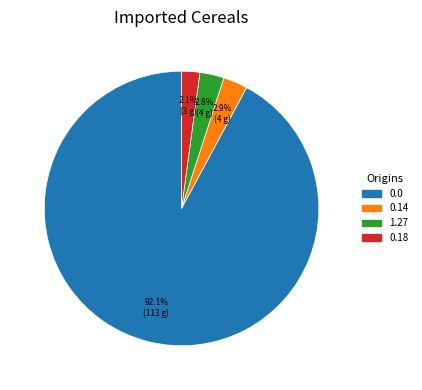

Does any single category account for the majority?

Yes